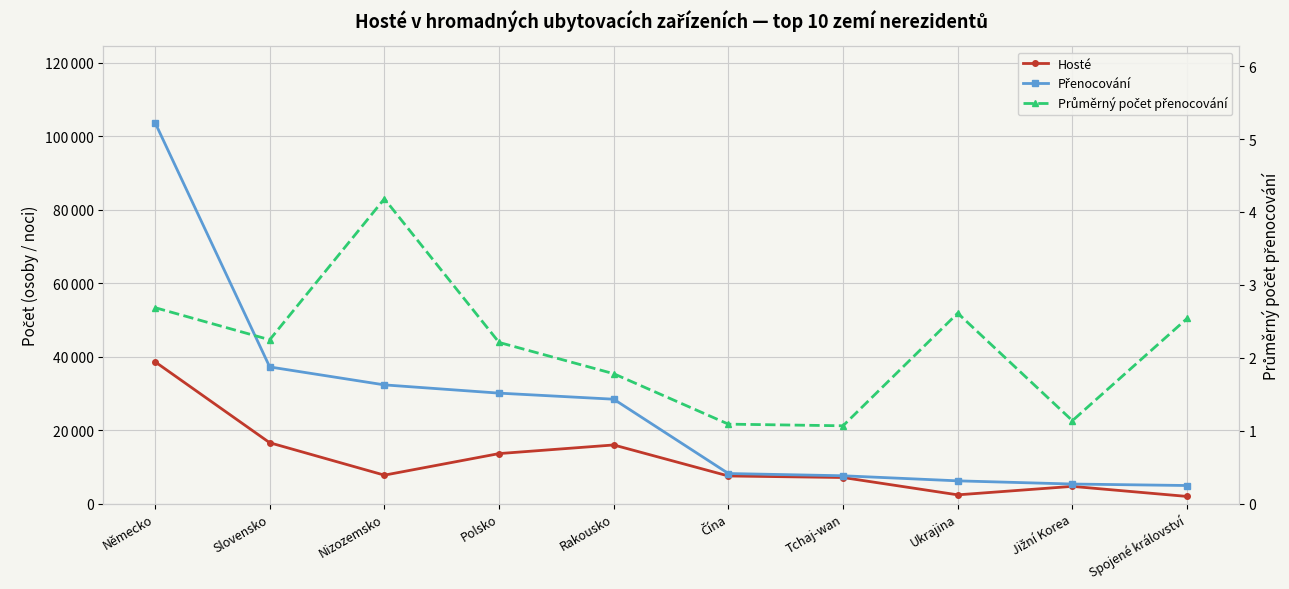

Between Rakousko and Čína, which series saw the biggest shift?

Přenocování